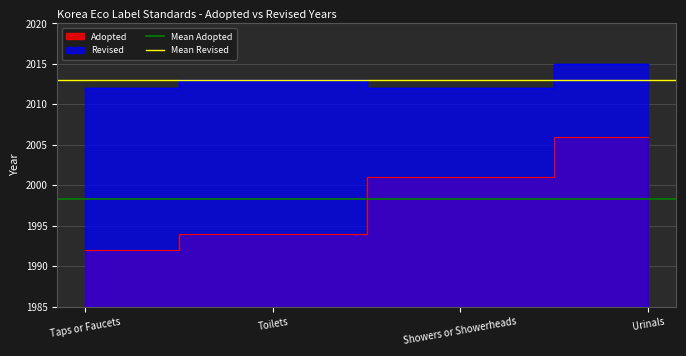

At which label is Mean Revised closest to 2013?

Taps or Faucets